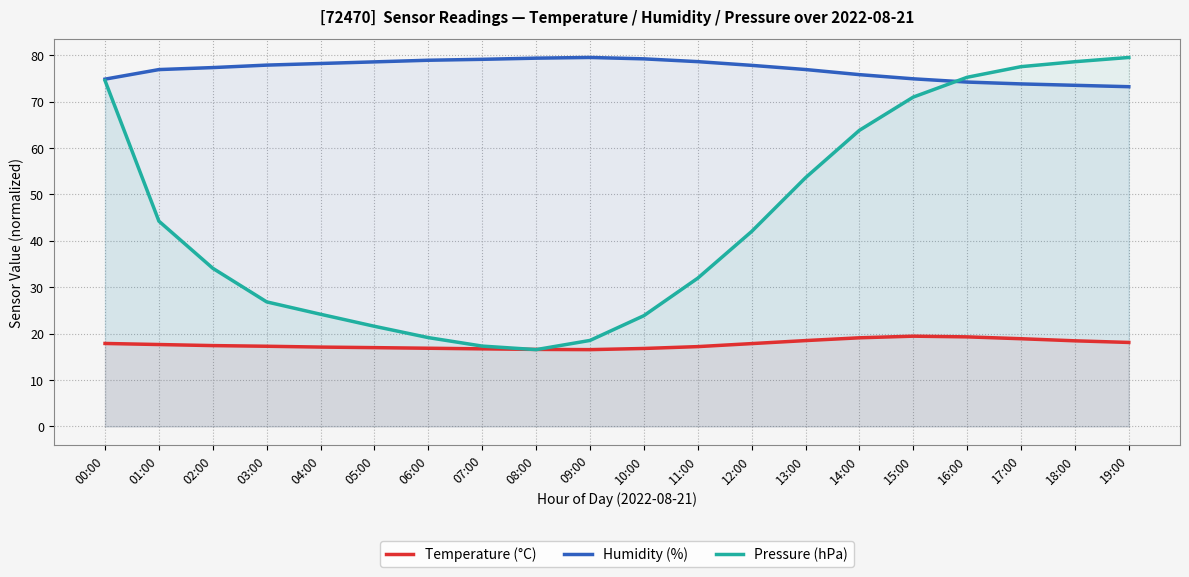

Reading right to left, what are all the values shown in this chart?

Temperature (°C): 19:00=18.1	18:00=18.4	17:00=18.9	16:00=19.3	15:00=19.4	14:00=19.1	13:00=18.5	12:00=17.9	11:00=17.2	10:00=16.8	09:00=16.6	08:00=16.6	07:00=16.7	06:00=16.9	05:00=17.0	04:00=17.1	03:00=17.3	02:00=17.4	01:00=17.6	00:00=17.9
Humidity (%): 19:00=73.2	18:00=73.5	17:00=73.8	16:00=74.2	15:00=74.9	14:00=75.8	13:00=76.9	12:00=77.8	11:00=78.6	10:00=79.2	09:00=79.5	08:00=79.3	07:00=79.1	06:00=78.9	05:00=78.5	04:00=78.2	03:00=77.8	02:00=77.3	01:00=76.9	00:00=74.8
Pressure (hPa): 19:00=79.5	18:00=78.6	17:00=77.5	16:00=75.2	15:00=71.0	14:00=63.8	13:00=53.6	12:00=42.0	11:00=31.9	10:00=23.9	09:00=18.5	08:00=16.6	07:00=17.3	06:00=19.1	05:00=21.6	04:00=24.2	03:00=26.8	02:00=34.1	01:00=44.2	00:00=74.5